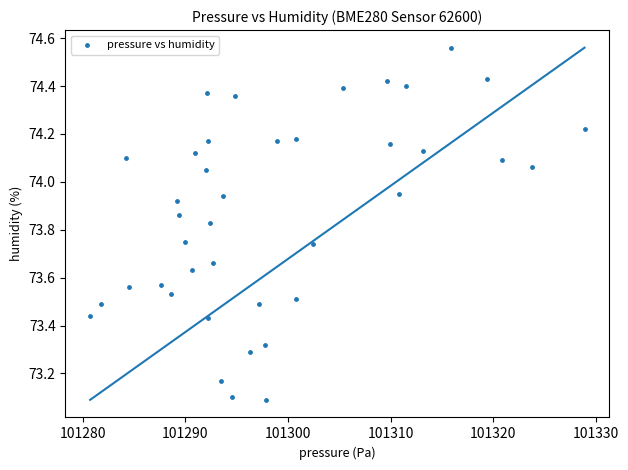

What is the range of X values (max minus min)?

48.2